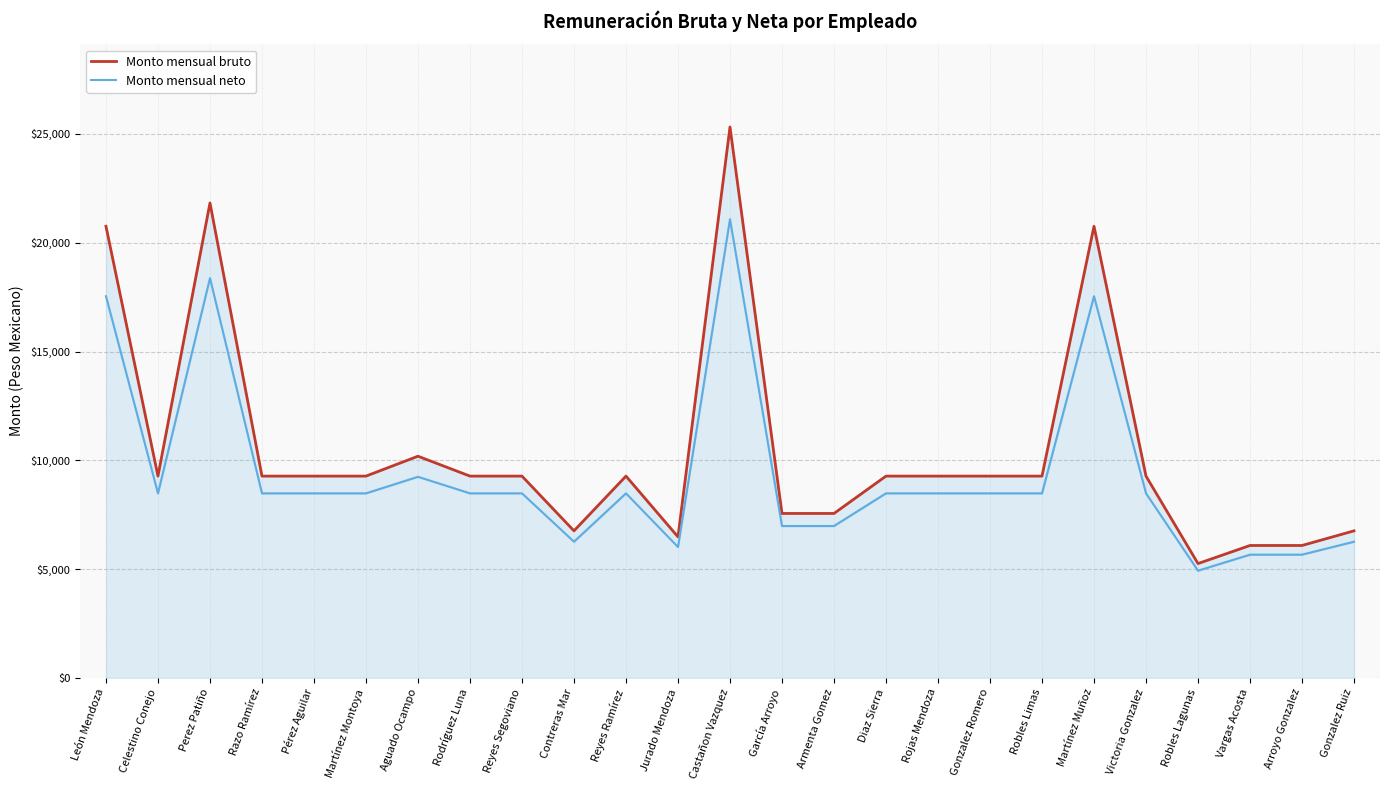

At which label is Monto mensual neto closest to 13004?

Aguado Ocampo